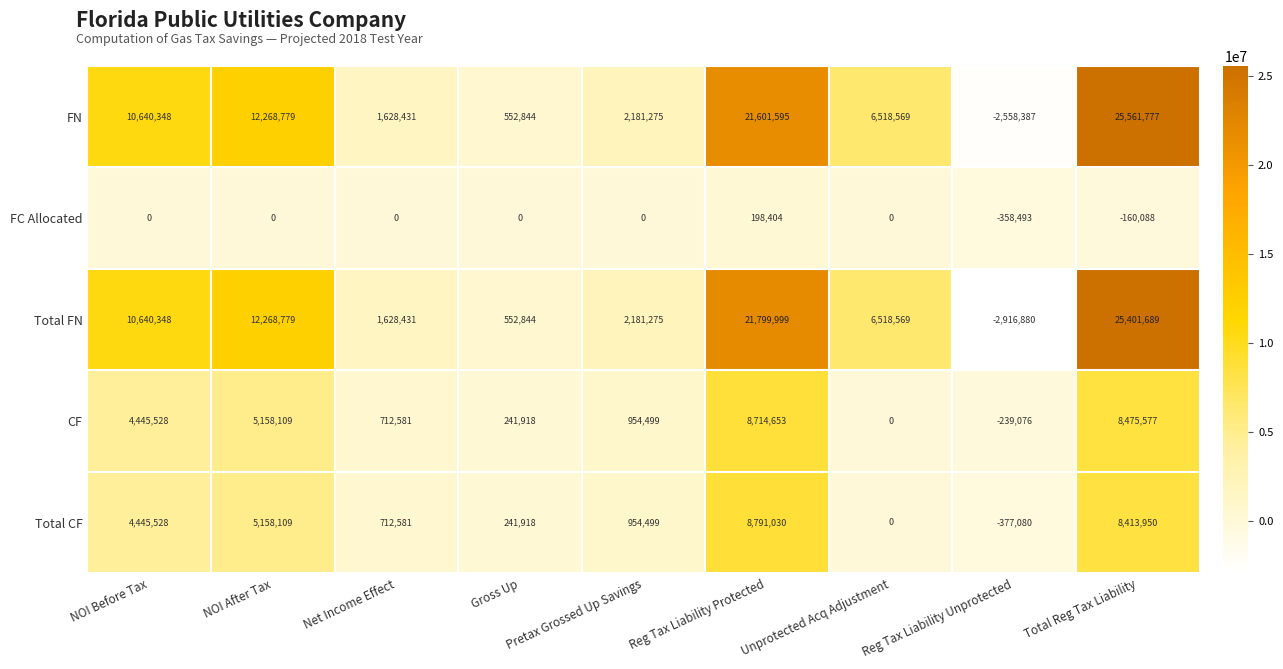

How many data points in Total FN are less than 6518569?

4